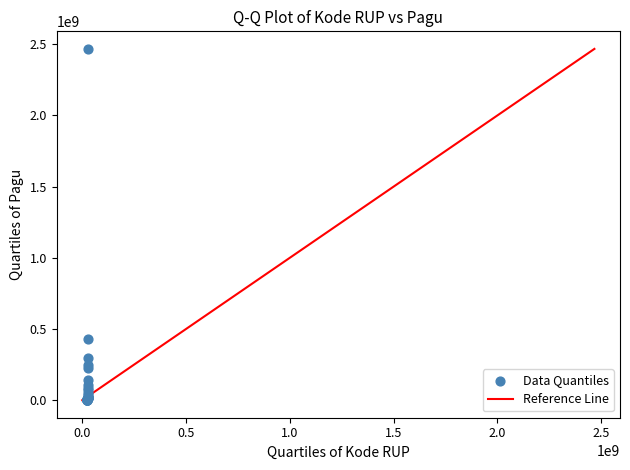

What Y value in the scatter plot is closest to 1234013806?

432861551.7